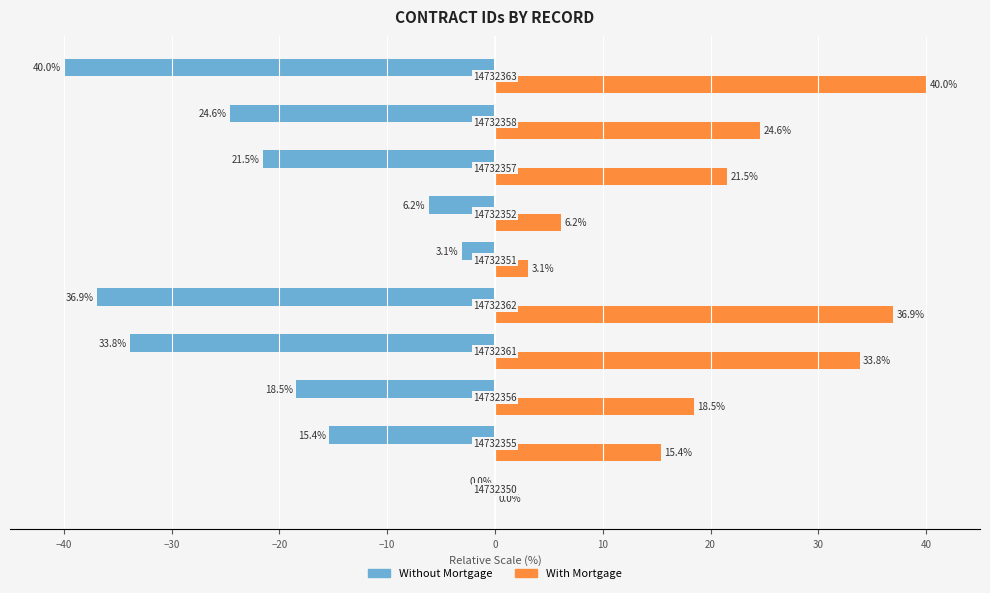

What is the sum of all Without Mortgage values?

-200.0